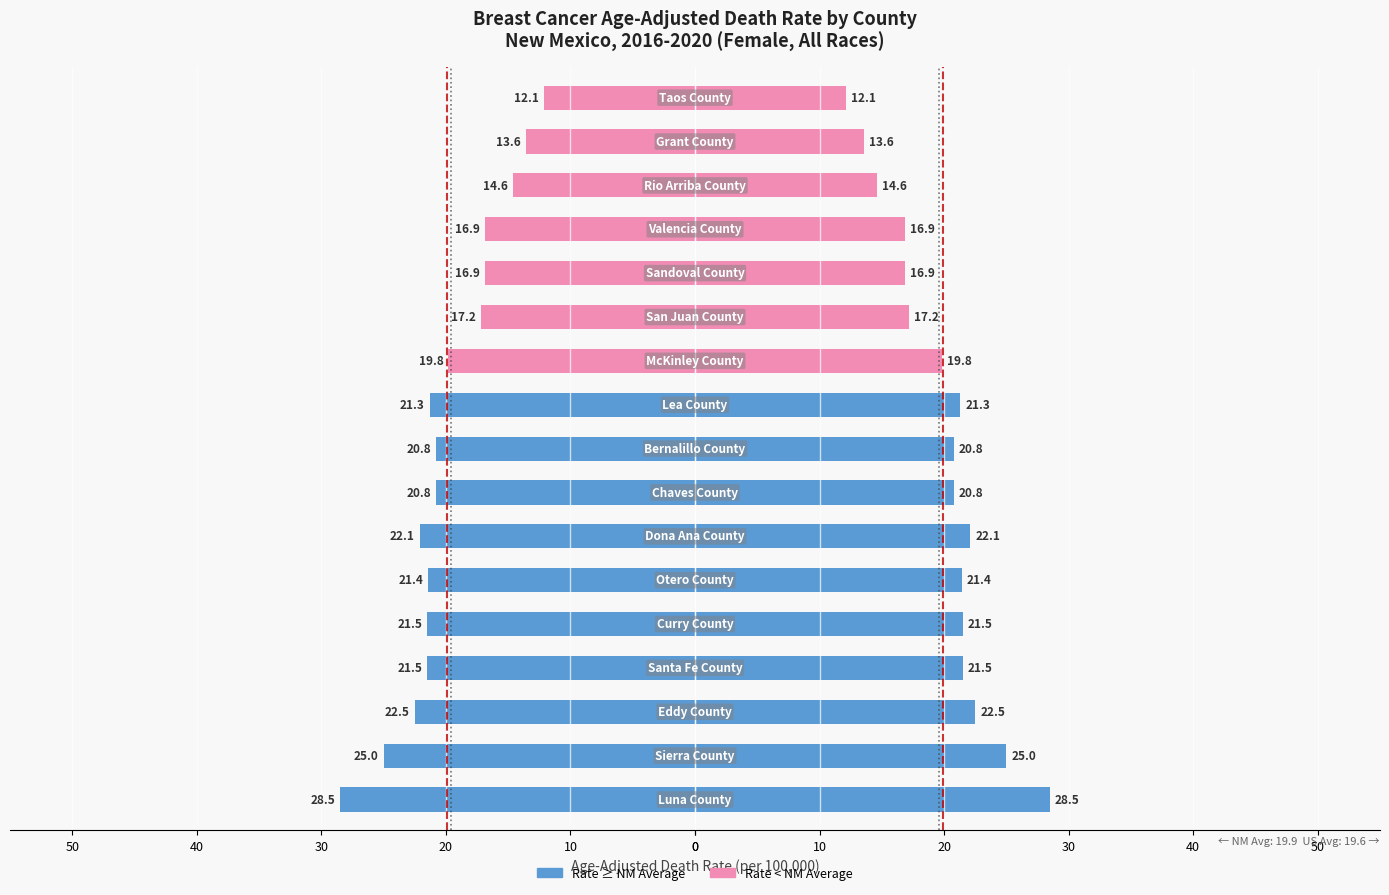

What is the average value of the Age-Adjusted Death Rate (left) series?

-19.8